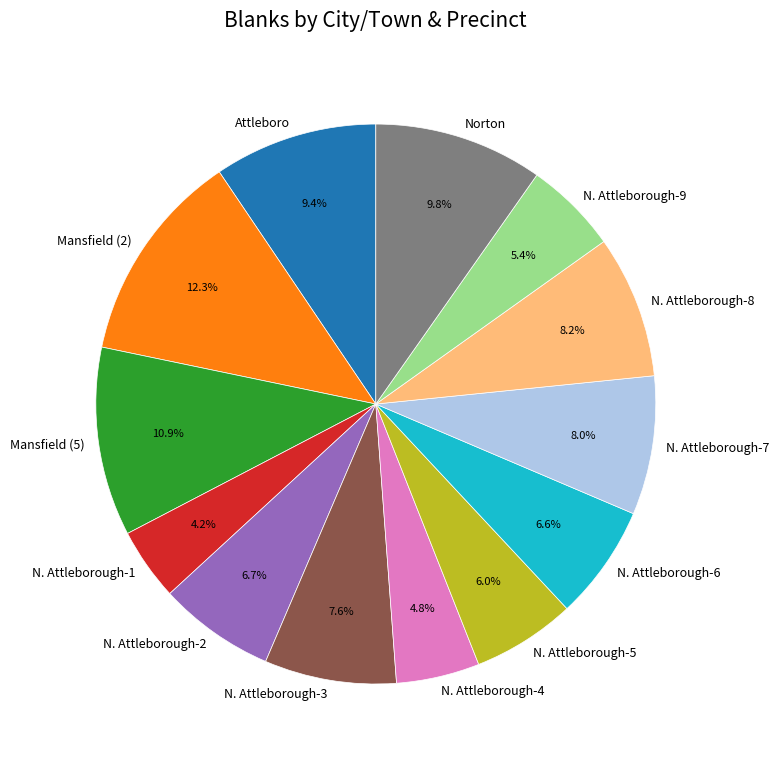

How many slices are in this pie chart?

13